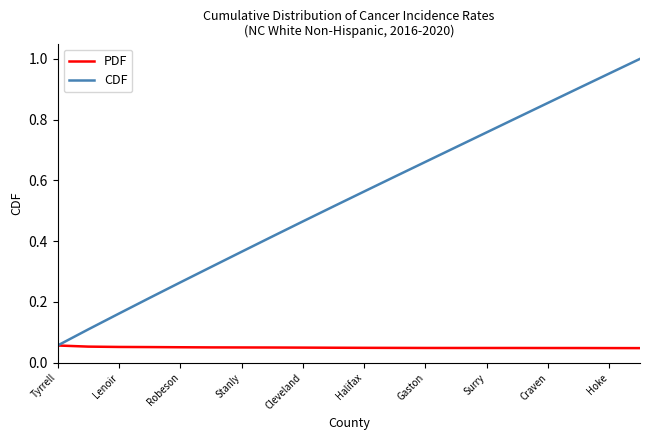

Which series has the largest range (max minus min)?

CDF